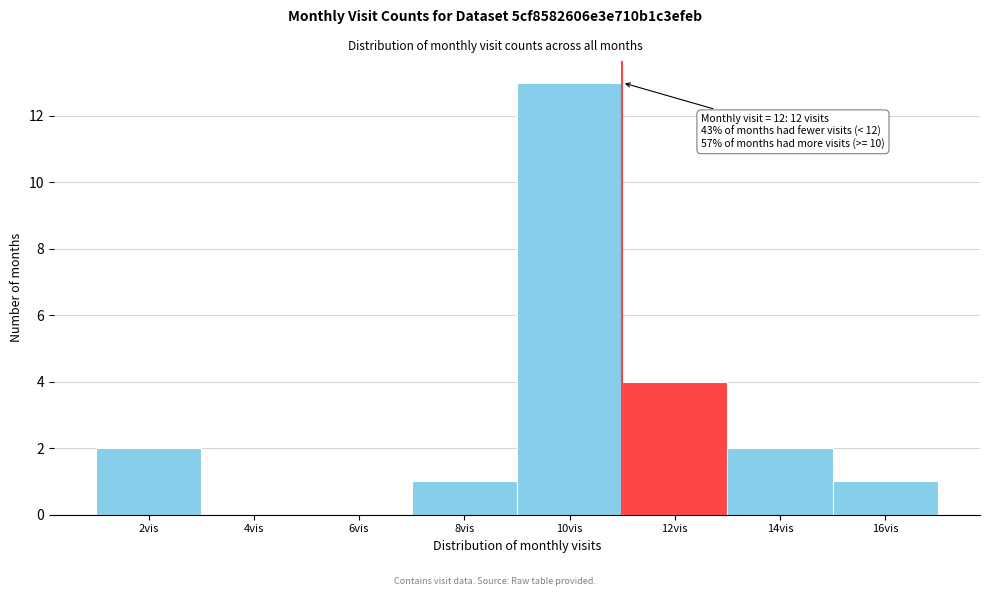

The value at 6vis is 8. True or false?

False